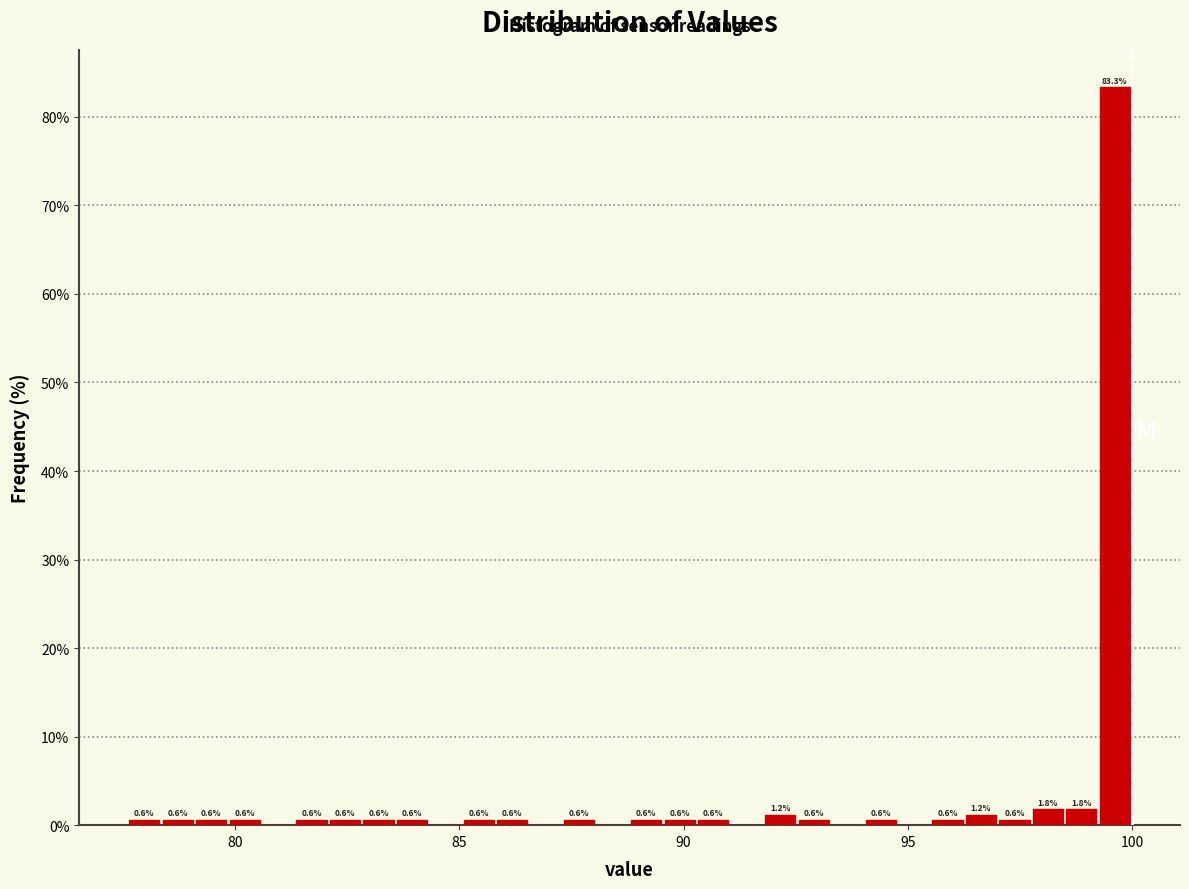

Around what value on the x-axis is the tallest bar? Give the approximate position of its centre, as read against the axis.

99.5